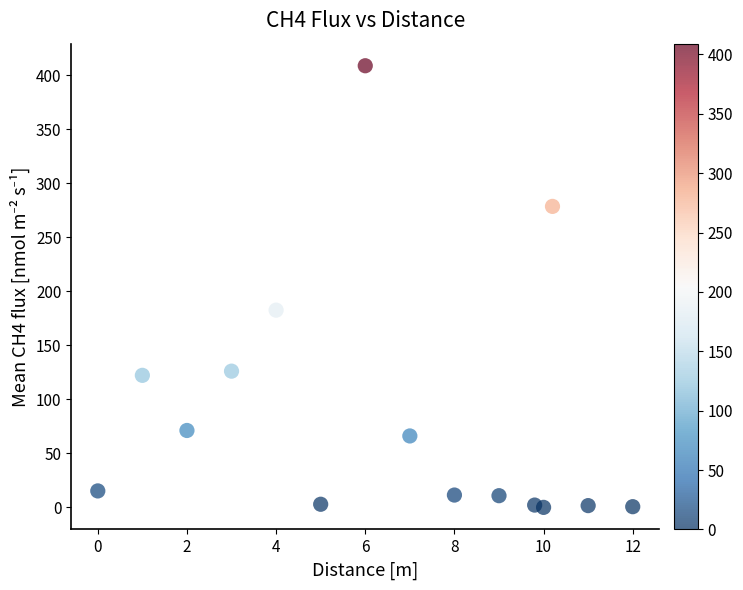

What Y value in the scatter plot is closest to 204?

182.7